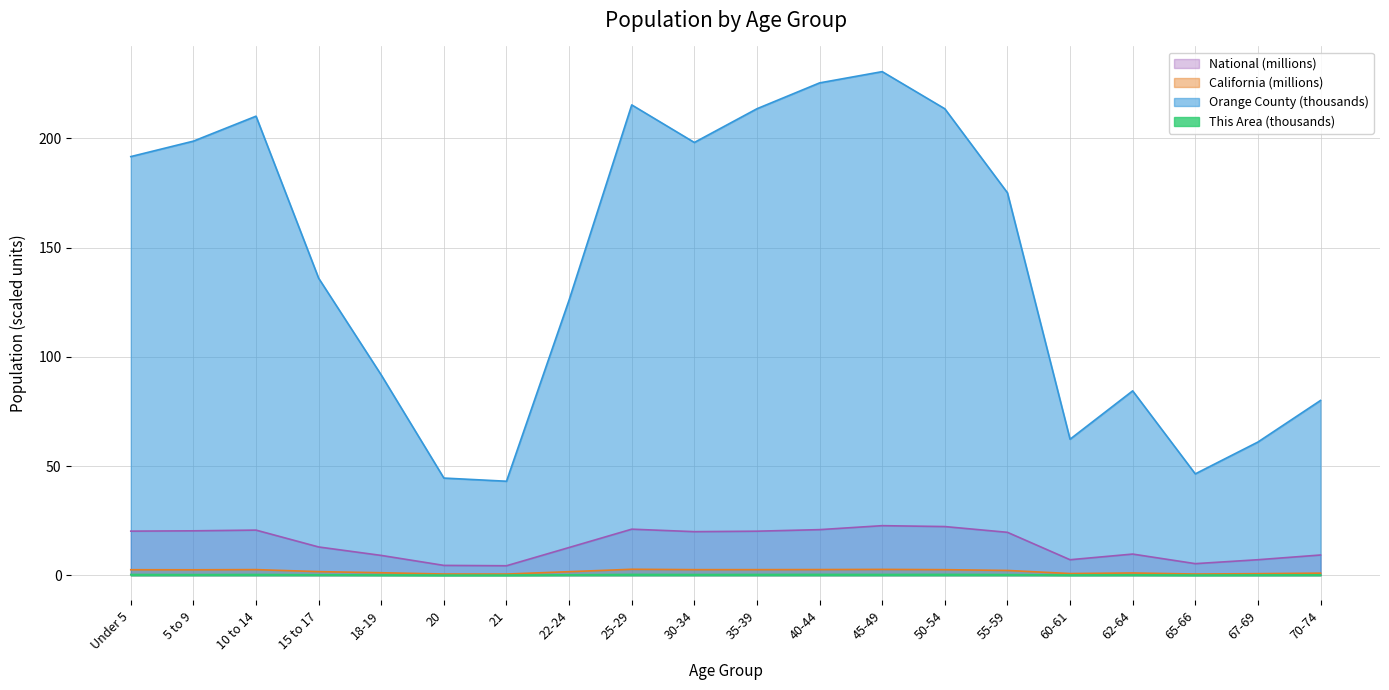

What position from the left is 15 to 17?

4